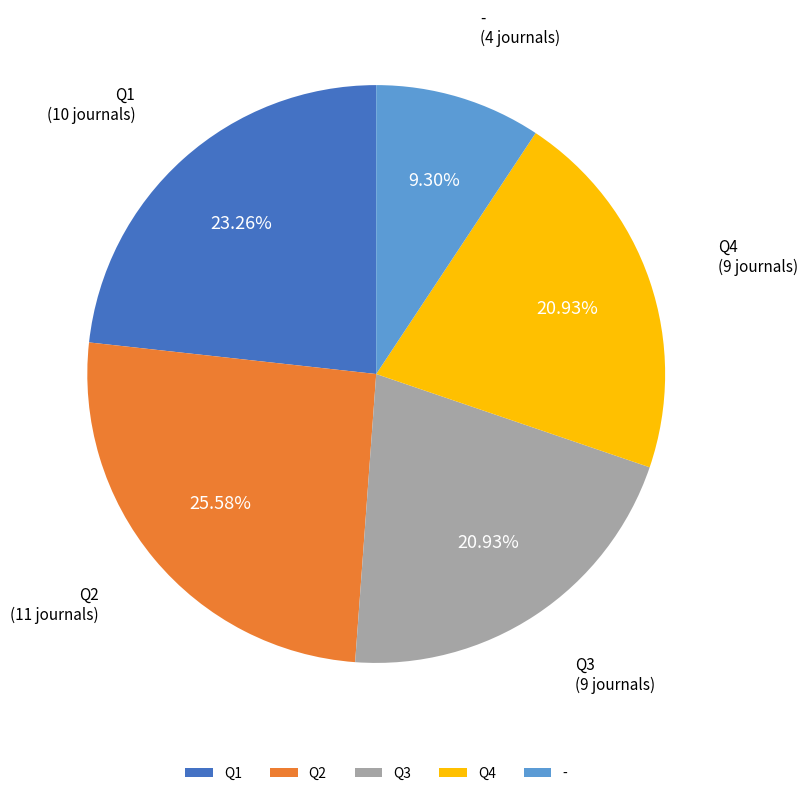

True or false: Q4 accounts for 7% of the total.

False